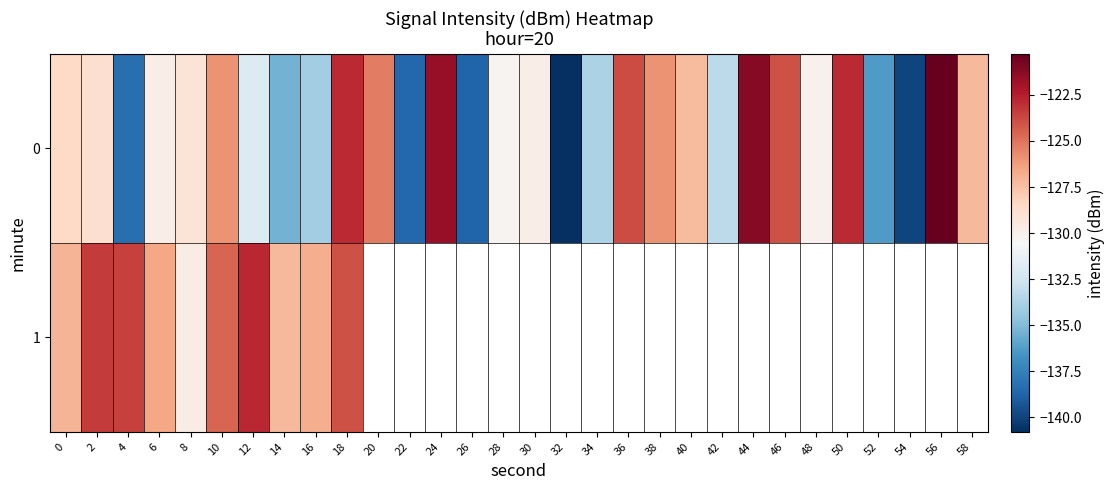

How many values in the 0 series exceed -129?

14